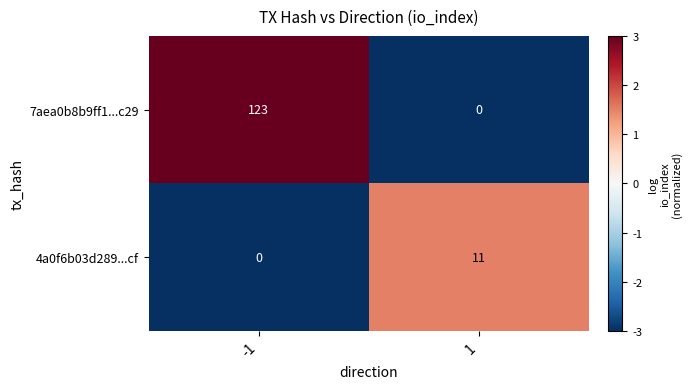

Rank the series by their maximum value, from lowest to highest.

4a0f6b03d289...cf, 7aea0b8b9ff1...c29